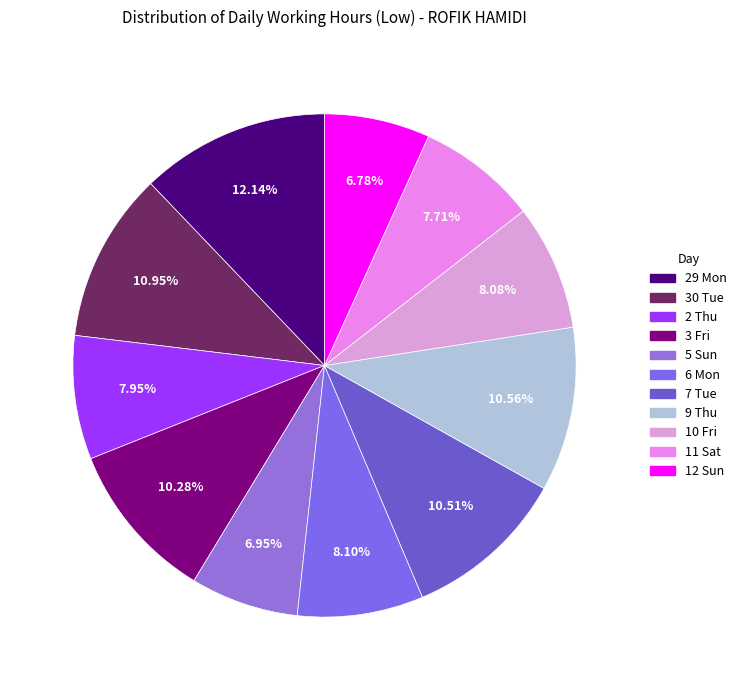

Which category has the biggest portion of the pie?

29 Mon